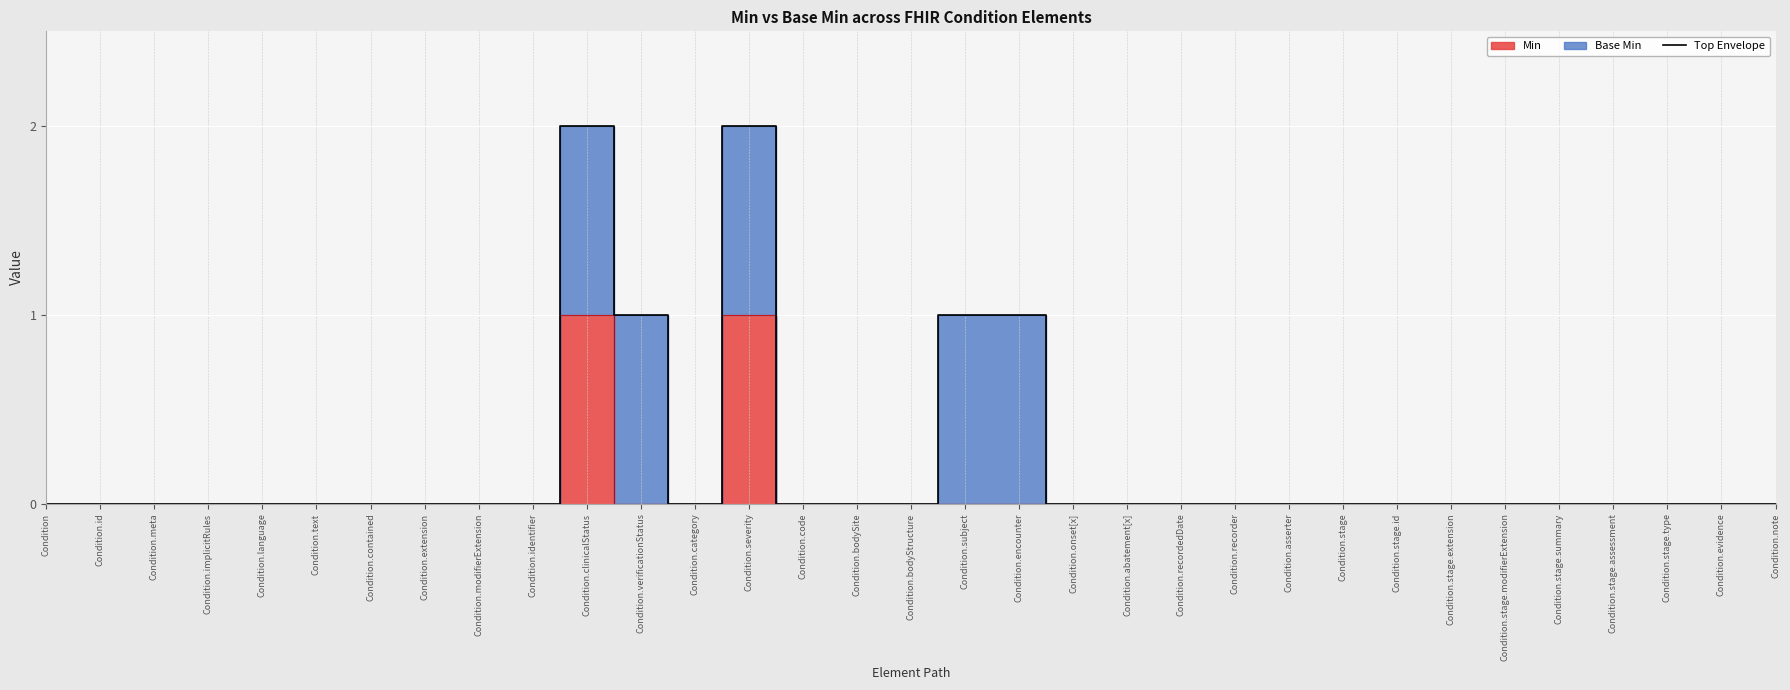

Which has a higher value, Condition.contained or Condition.identifier?

Condition.contained